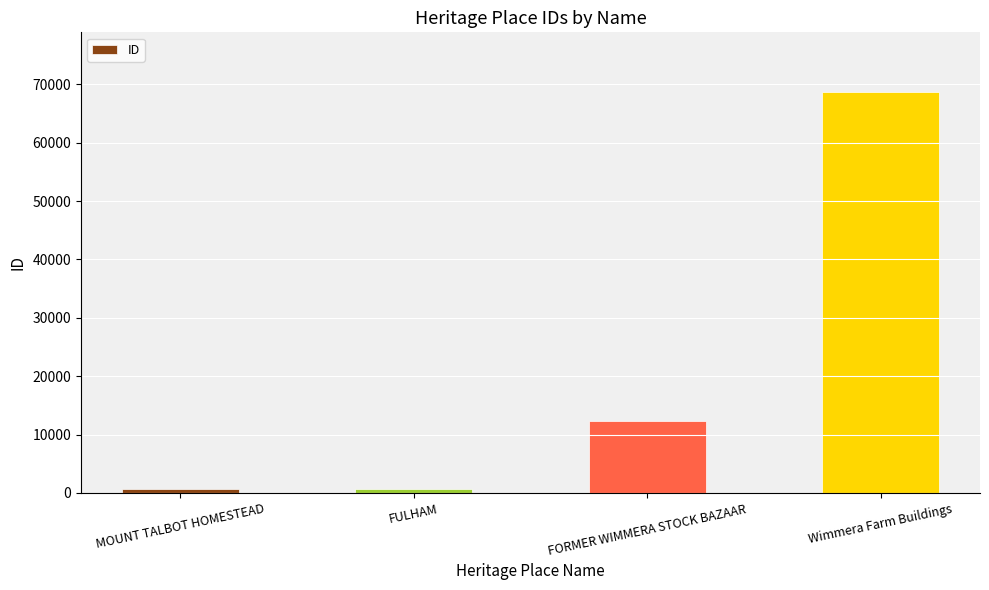

The value at Wimmera Farm Buildings is 68615. True or false?

True